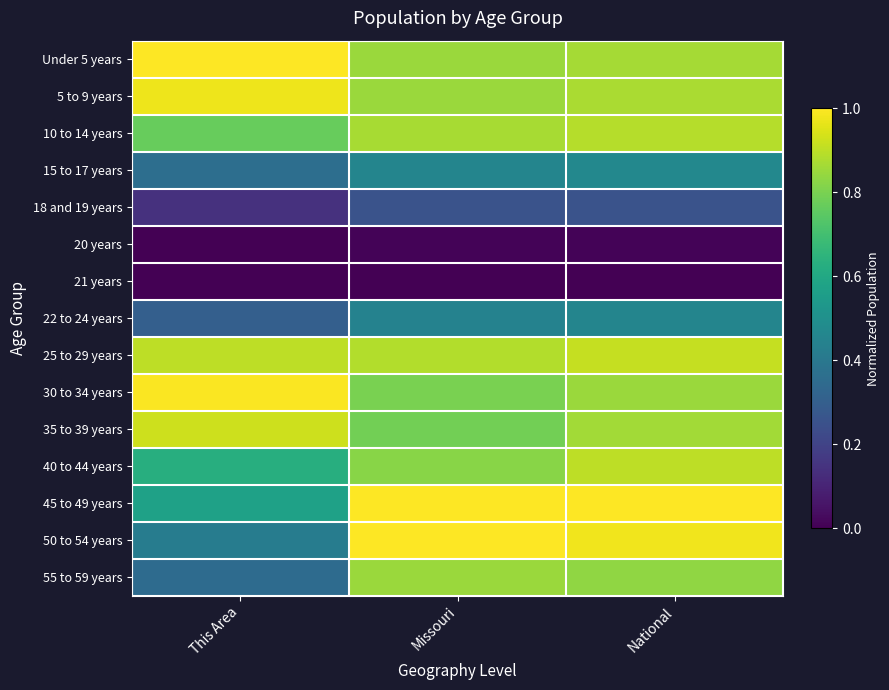

Which series has the largest total across all categories?

Under 5 years